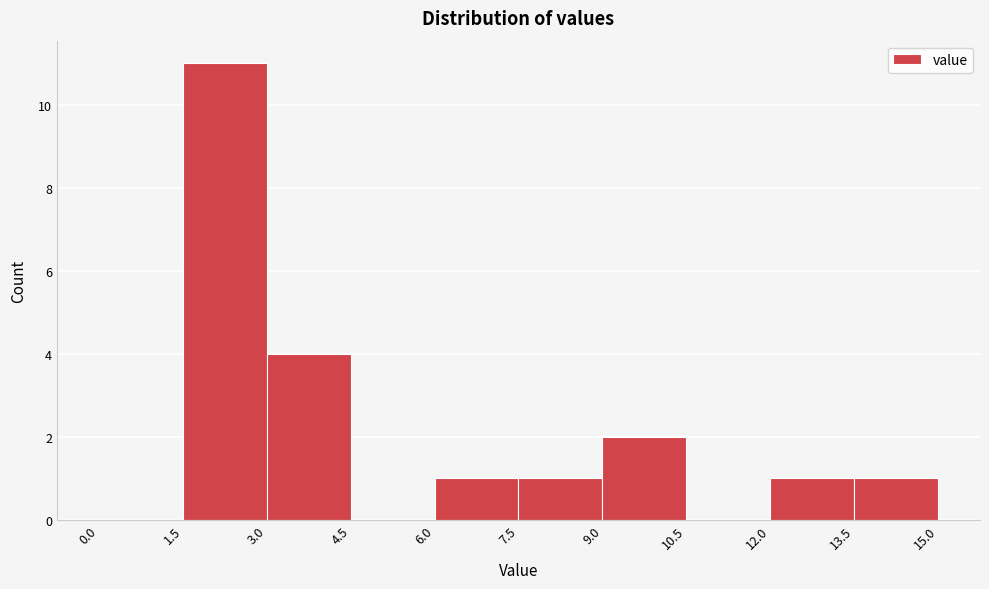

What is the height of the bar covering 7.5 to 9.0 on the x-axis? The values are not printed on the chart, so give them approximately, as read against the axis.

1